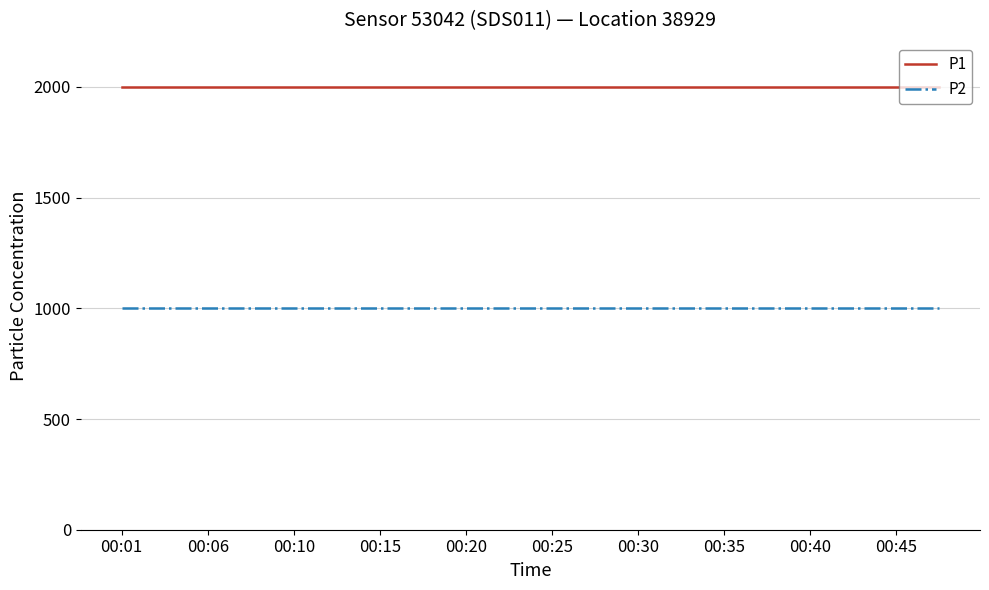

List the series in order of their overall mean, lowest first.

P2, P1